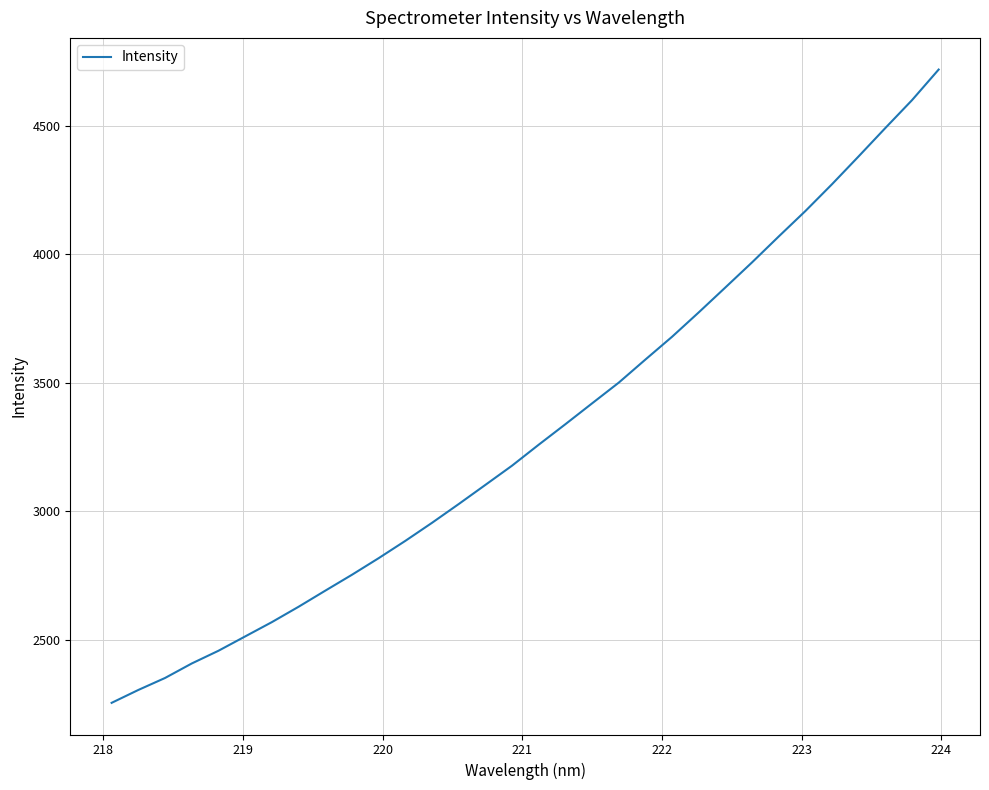

Reading left to right, list all the values displayed in this chart.

2254.9	2305.0	2351.6	2408.1	2457.6	2513.3	2568.9	2628.7	2691.3	2753.2	2817.8	2885.2	2955.4	3028.4	3103.0	3177.9	3259.4	3339.2	3420.2	3500.9	3590.8	3679.5	3774.3	3871.4	3969.0	4069.6	4168.6	4273.1	4381.6	4491.6	4600.0	4719.1